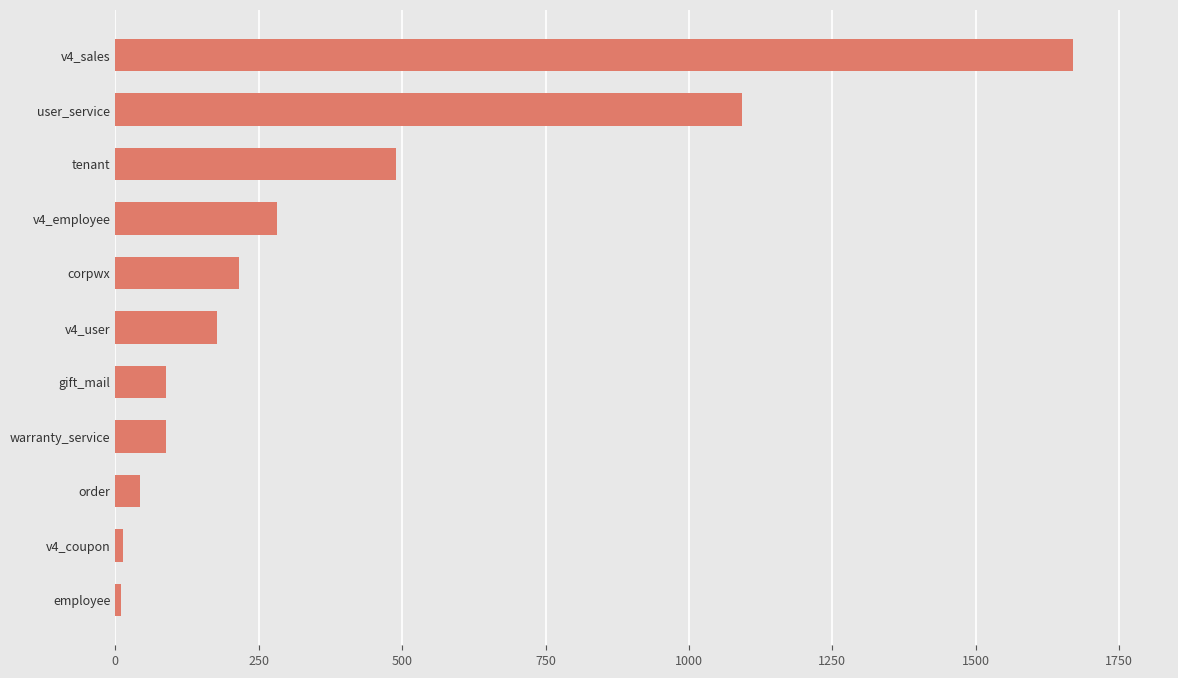

What is the difference between the maximum and minimum values?

1660